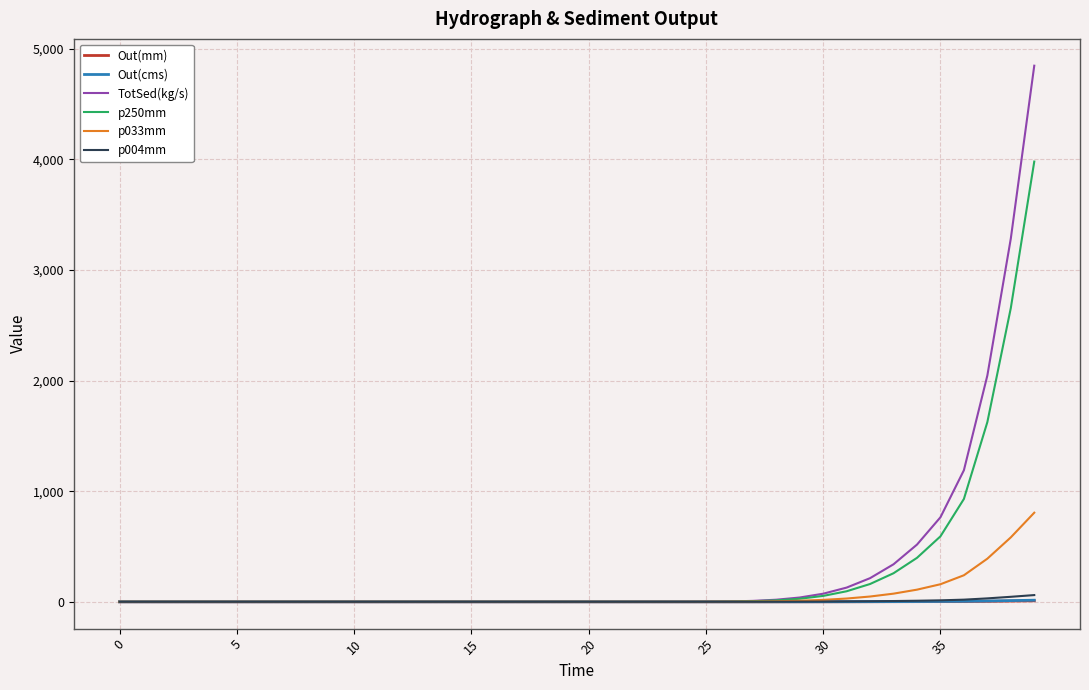

What is the maximum value shown in the chart?

4845.2